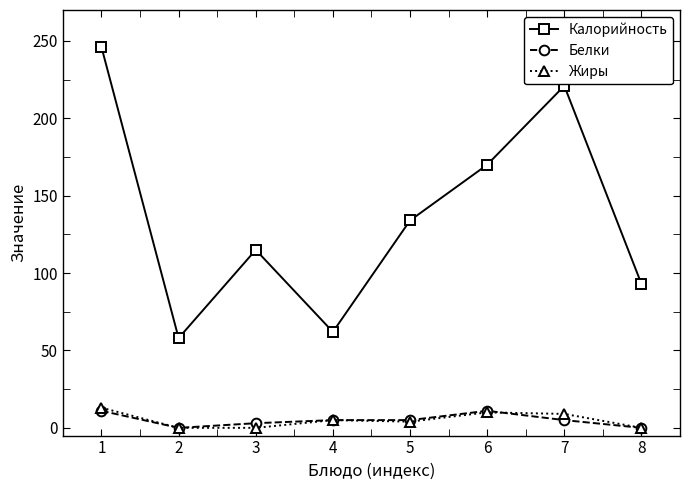

Which series has the widest spread of values?

Калорийность